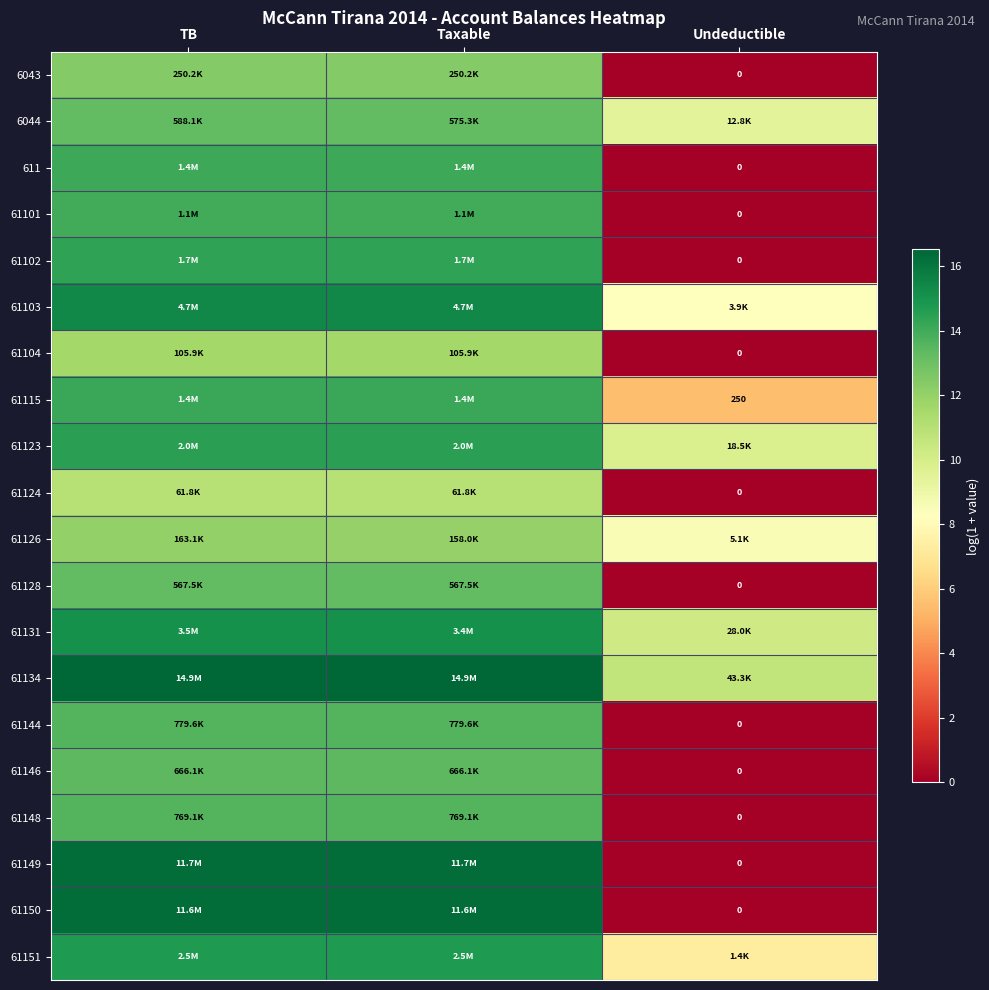

What is the sum of the 6043 values at TB and Undeductible?

12.4